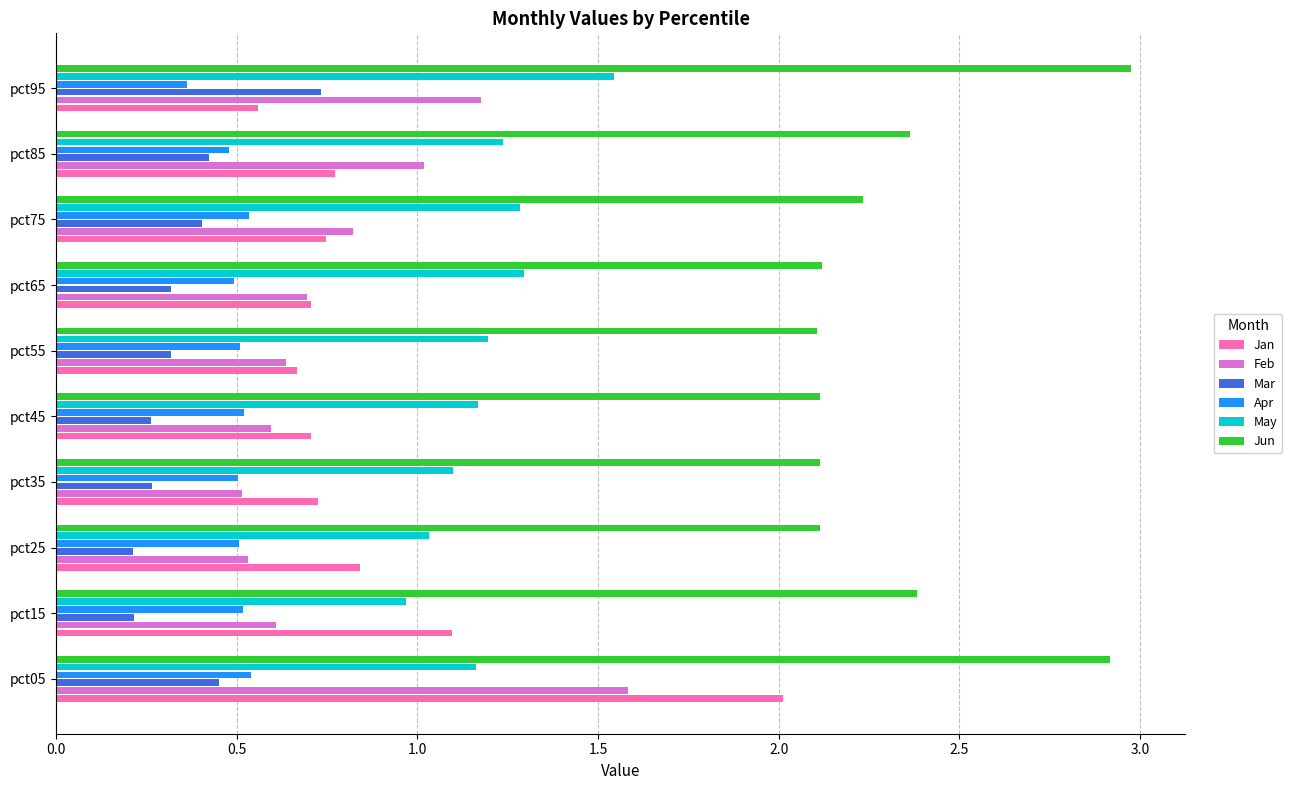

Rank the series by their maximum value, from highest to lowest.

Jun, Jan, Feb, May, Mar, Apr